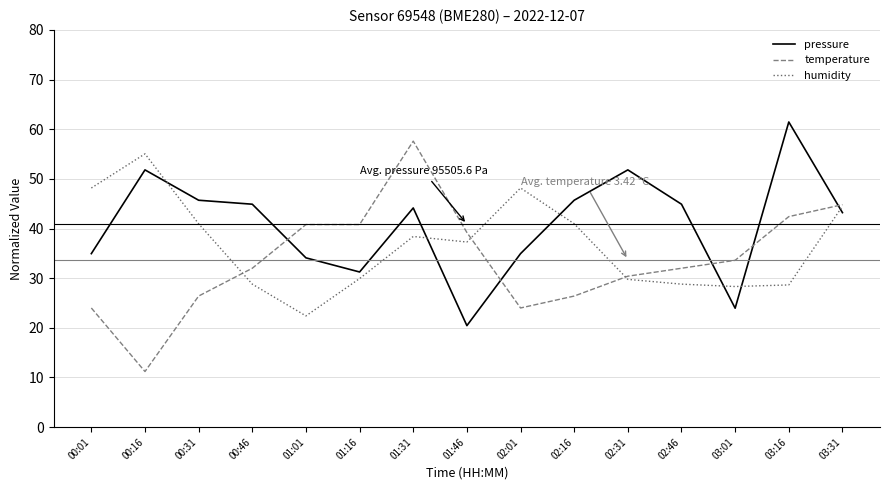

The value of temperature at 02:31 is 8.4. True or false?

False